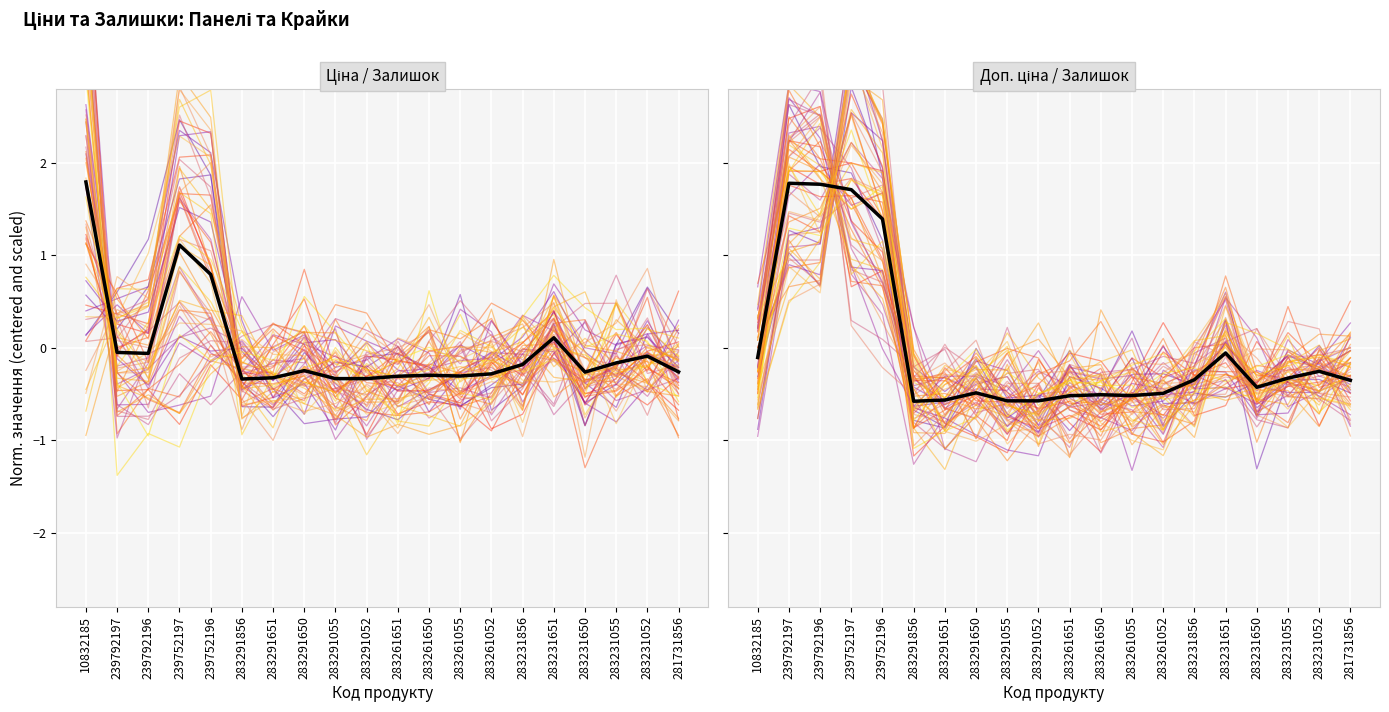

Reading left to right, extract all data points from this chart.

10832185=-0.1	239792197=1.8	239792196=1.8	239752197=1.7	239752196=1.4	283291856=-0.6	283291651=-0.6	283291650=-0.5	283291055=-0.6	283291052=-0.6	283261651=-0.5	283261650=-0.5	283261055=-0.5	283261052=-0.5	283231856=-0.3	283231651=-0.1	283231650=-0.4	283231055=-0.3	283231052=-0.3	281731856=-0.4